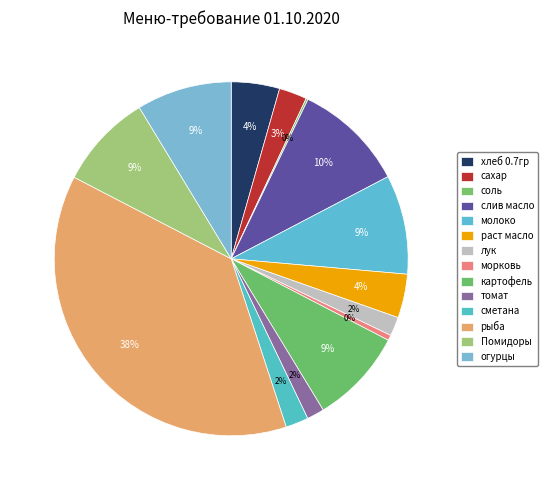

Approximately how many times larger is the value at сахар compared to раст масло?

0.6